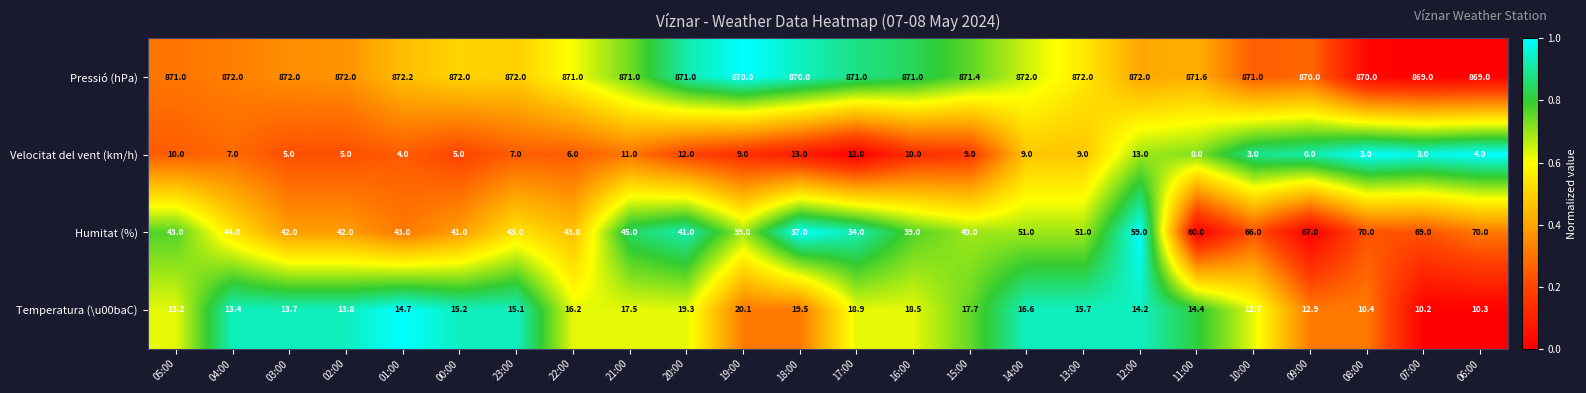

Which series has the largest total across all categories?

Pressió (hPa)